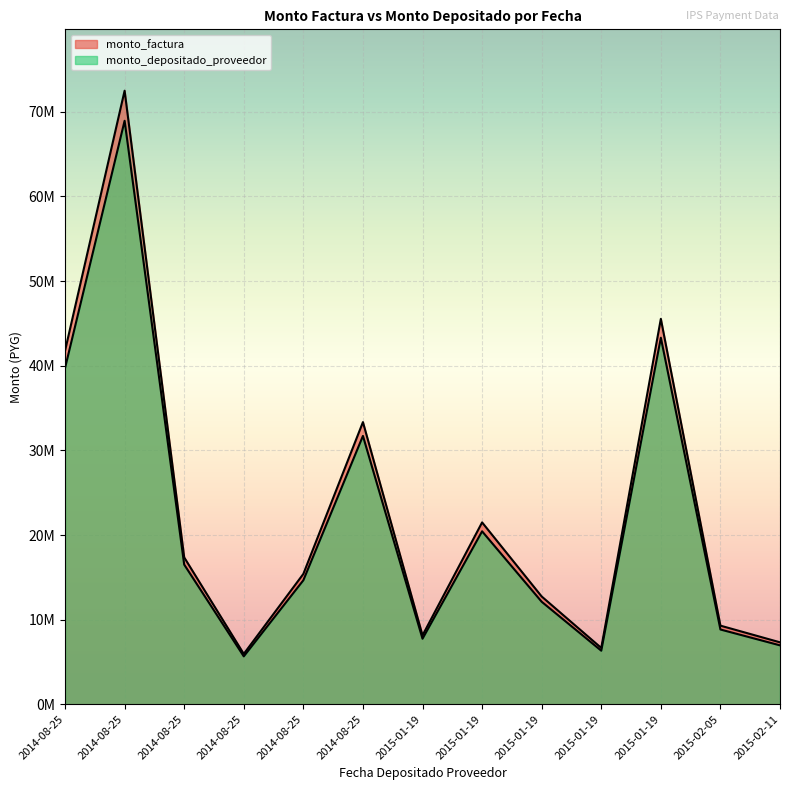

How many interior local peaks does the monto_depositado_proveedor series have?

4